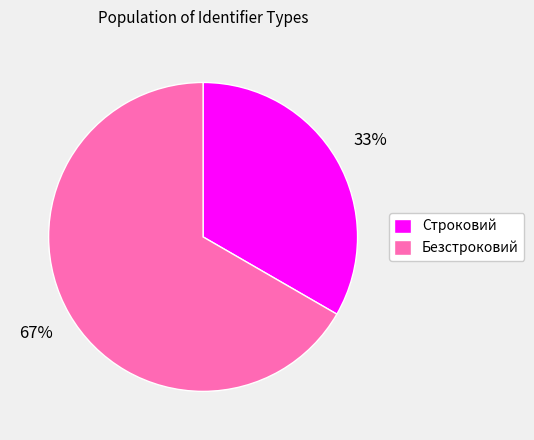

Combined, do Строковий and Безстроковий account for over 50%?

Yes